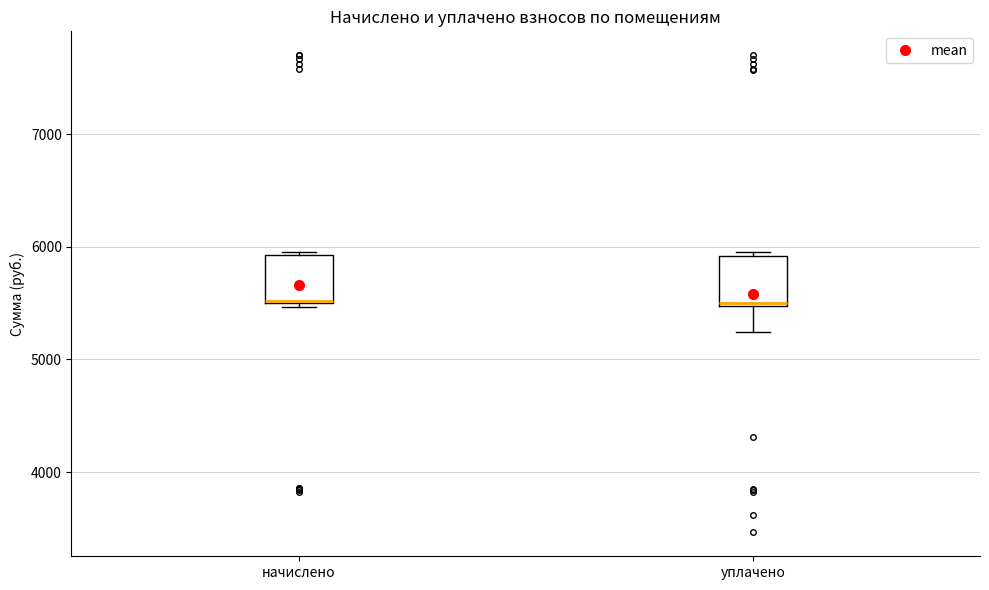

Reading left to right, transcribe this box plot: for each box, give where its median line is, the range the box spans, and where its two whiskers end, as read against the y-axis. The values are not printed on the chart, so give them approximately, as read against the axis.

начислено: median 5500 (drawn on the box's lower edge), box 5500 to 5900, whiskers 5500 (just below the box's lower edge) to 5900
уплачено: median 5500 (just above the box's lower edge), box 5500 to 5900, whiskers 5200 to 5900